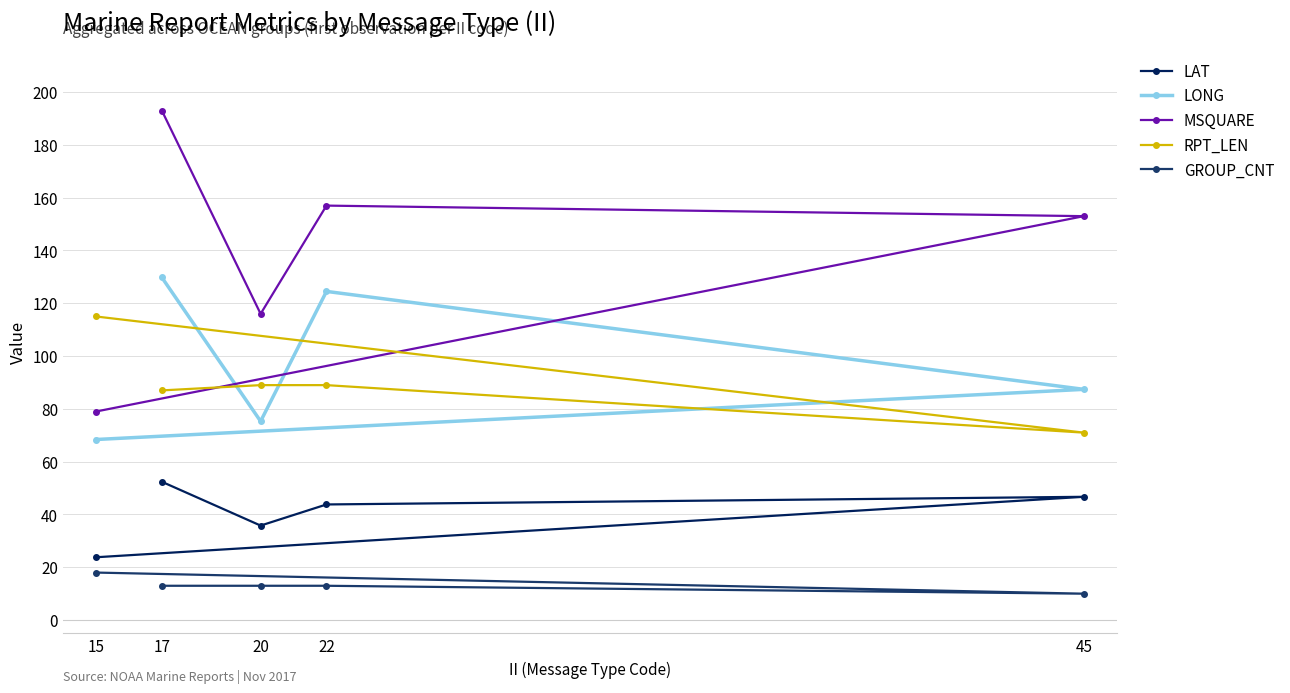

What is the sum of the RPT_LEN values at 20 and 22?

178.0